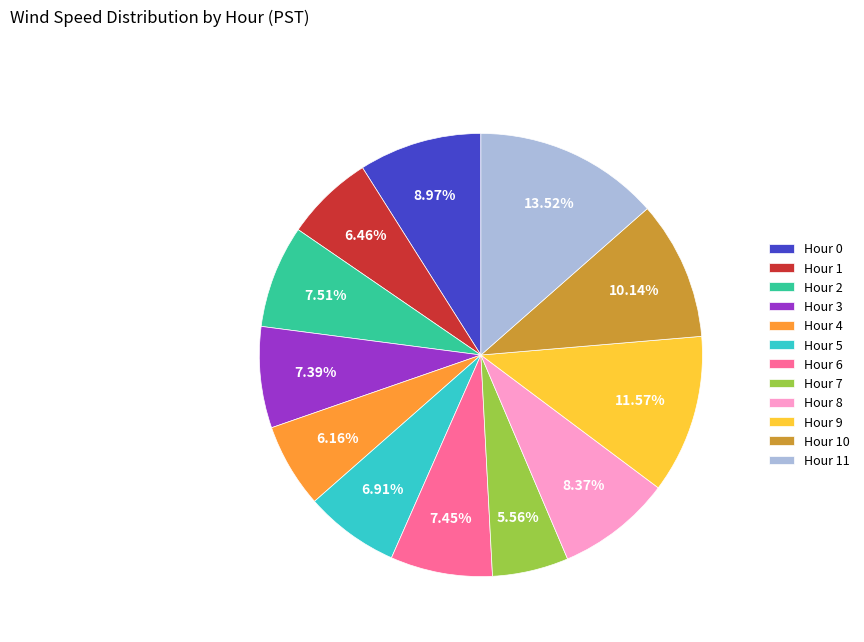

Between Hour 2 and Hour 7, which is larger?

Hour 2